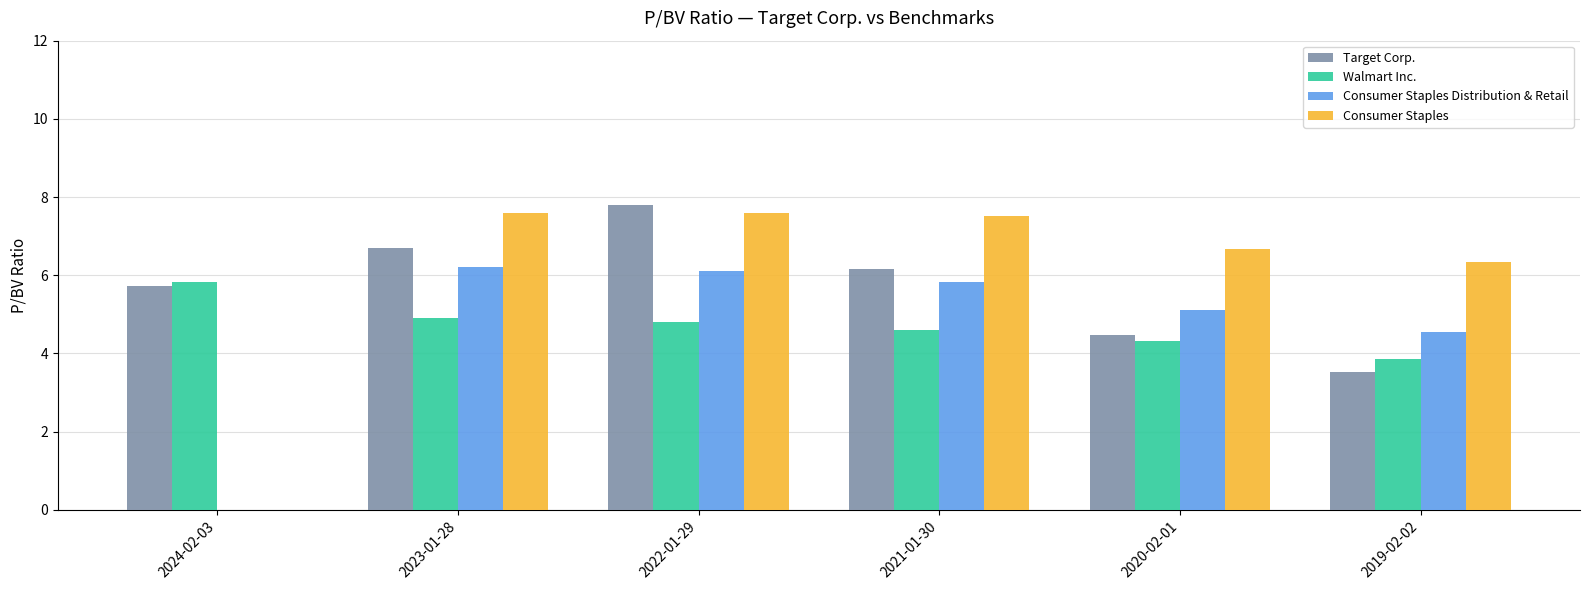

What is the total value across all series at 2022-01-29?

26.3